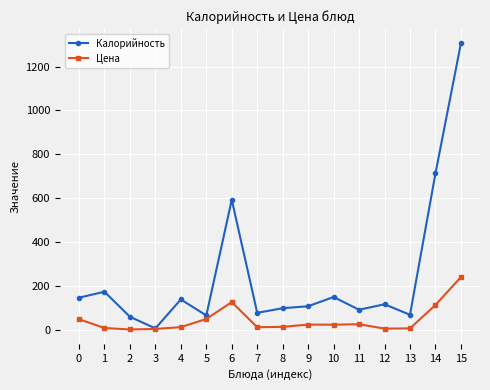

True or false: Цена has more than 1 interior local peaks.

True